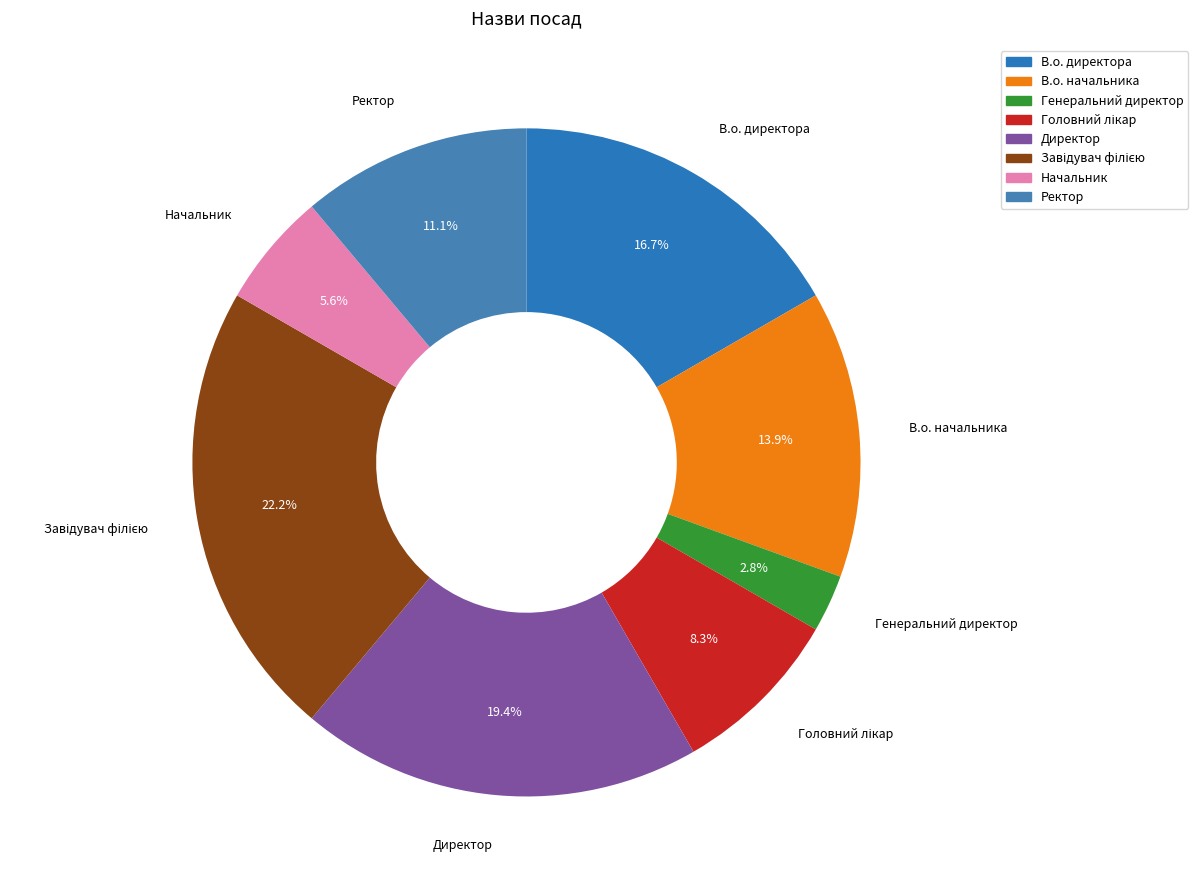

To the nearest percent, what is the average slice percentage?

12%